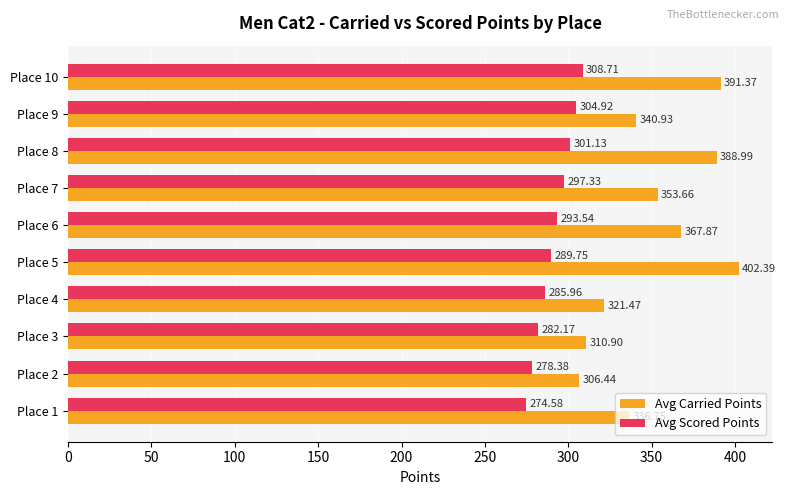

What is the spread (max minus min) of values at Place 9?

36.0